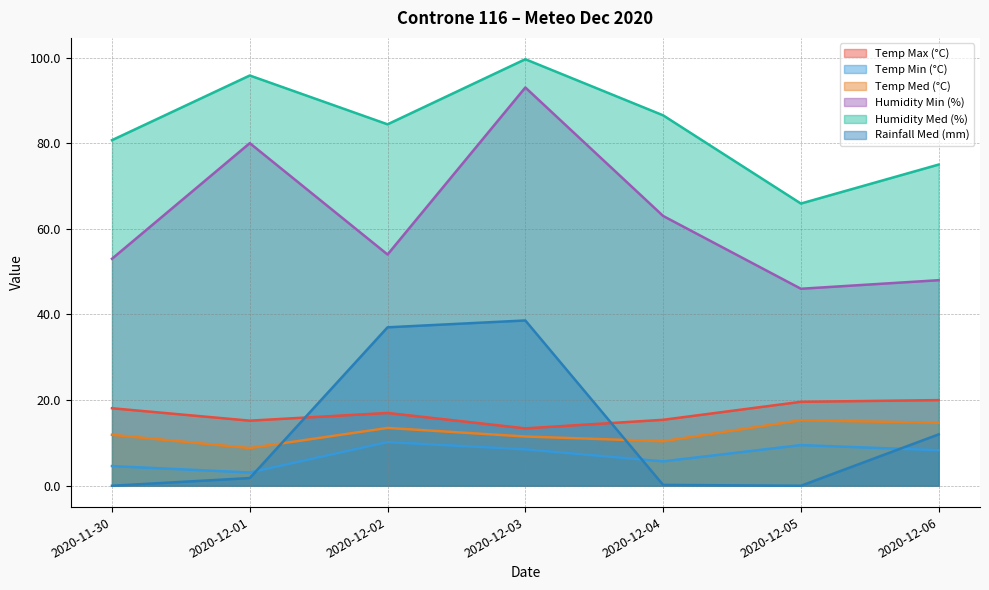

What is the highest value of the Humidity Min (%) series?

93.0